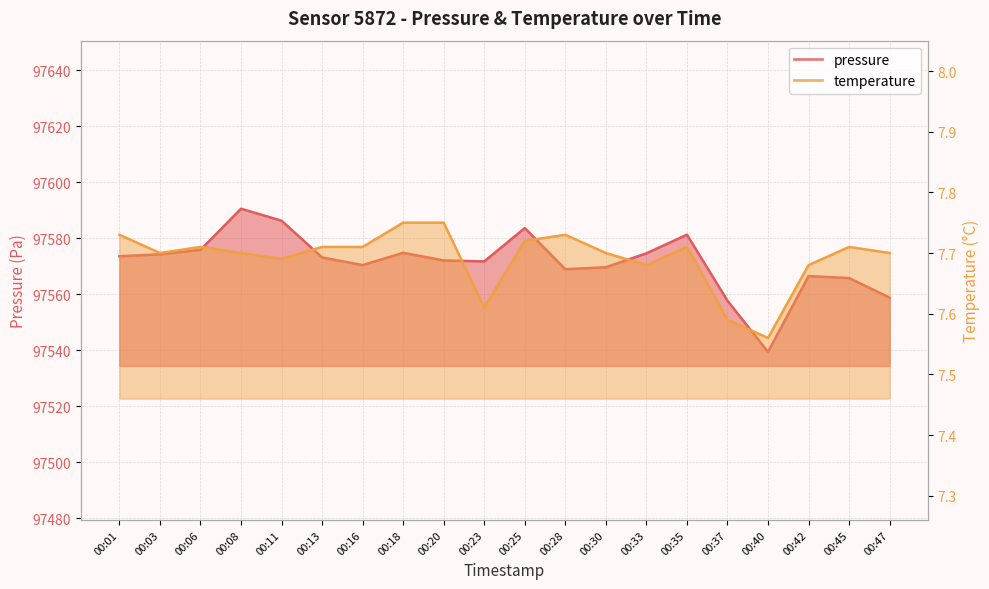

Reading left to right, list all the values displayed in this chart.

pressure: 97573.6	97574.3	97575.9	97590.6	97586.3	97573.2	97570.4	97574.8	97572.1	97571.8	97583.7	97569.0	97569.7	97574.6	97581.3	97557.7	97539.4	97566.5	97565.8	97558.8
temperature: 7.7	7.7	7.7	7.7	7.7	7.7	7.7	7.8	7.8	7.6	7.7	7.7	7.7	7.7	7.7	7.6	7.6	7.7	7.7	7.7